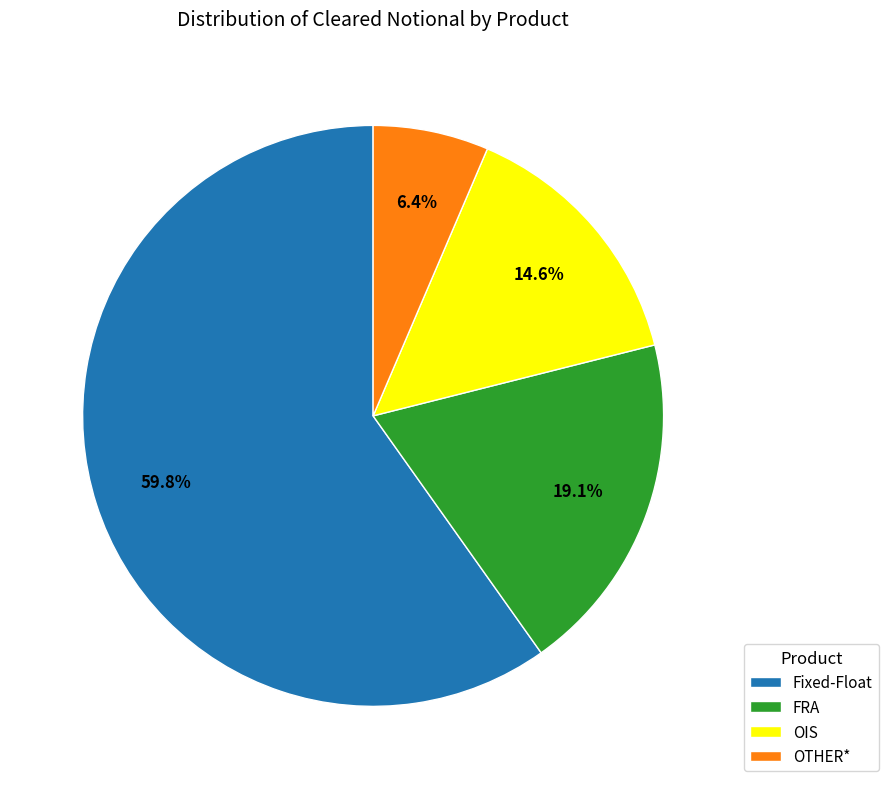

To the nearest percent, what is the combined percentage of Fixed-Float and OIS?

74%